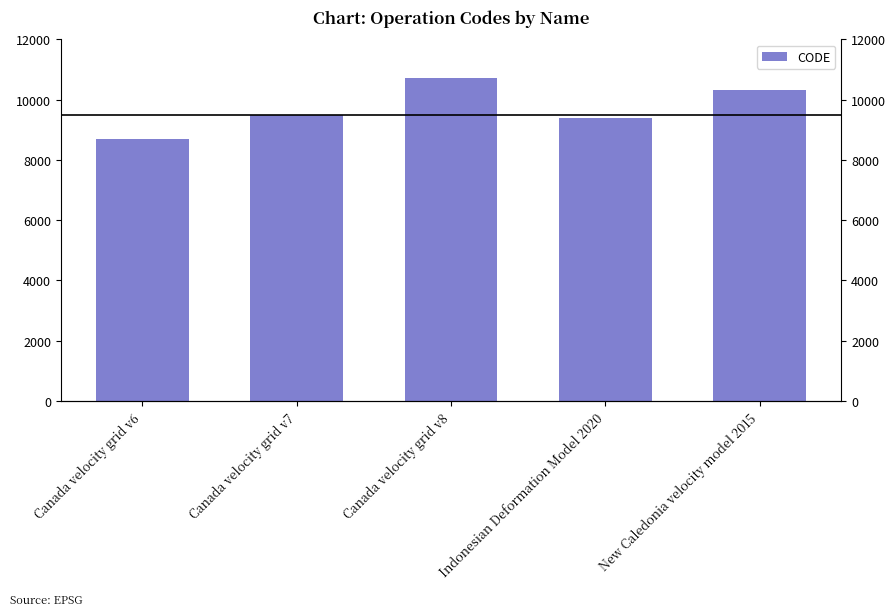

What is the greatest value displayed?

10707